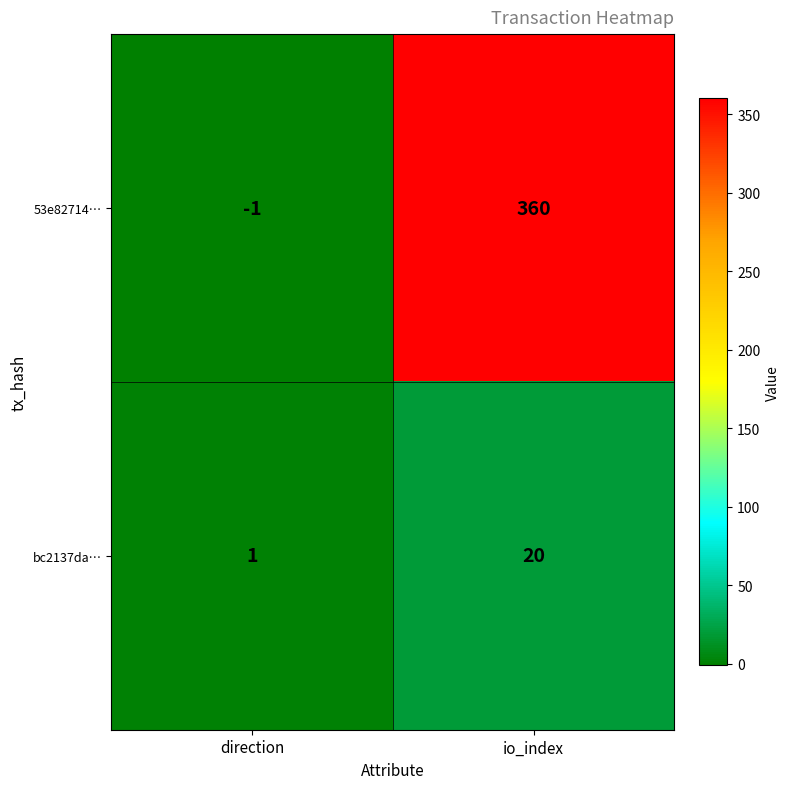

List the series in order of their overall mean, lowest first.

bc2137da…, 53e82714…